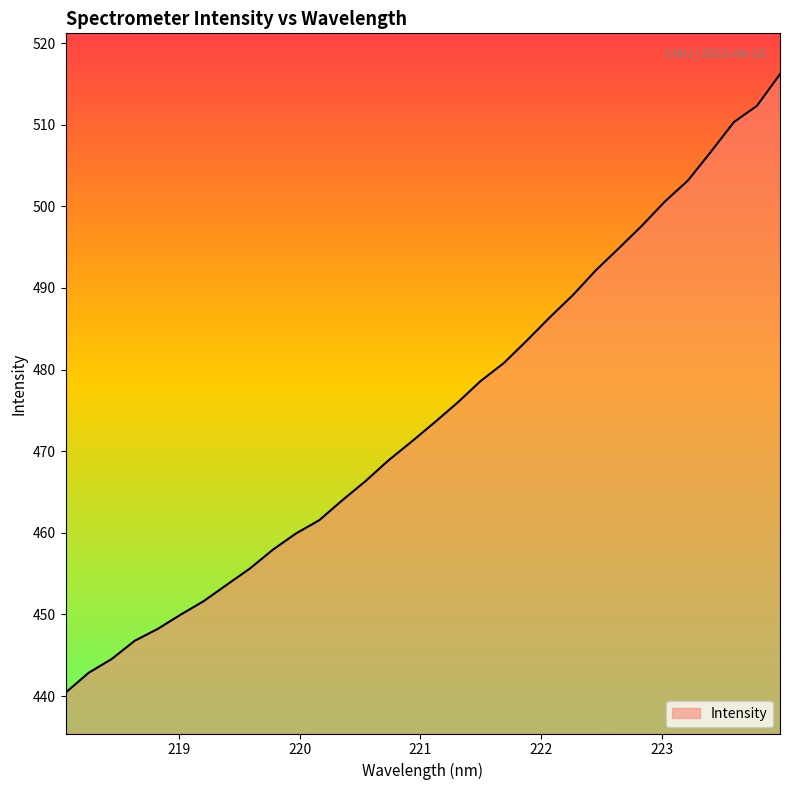

What is the greatest value displayed?

516.2